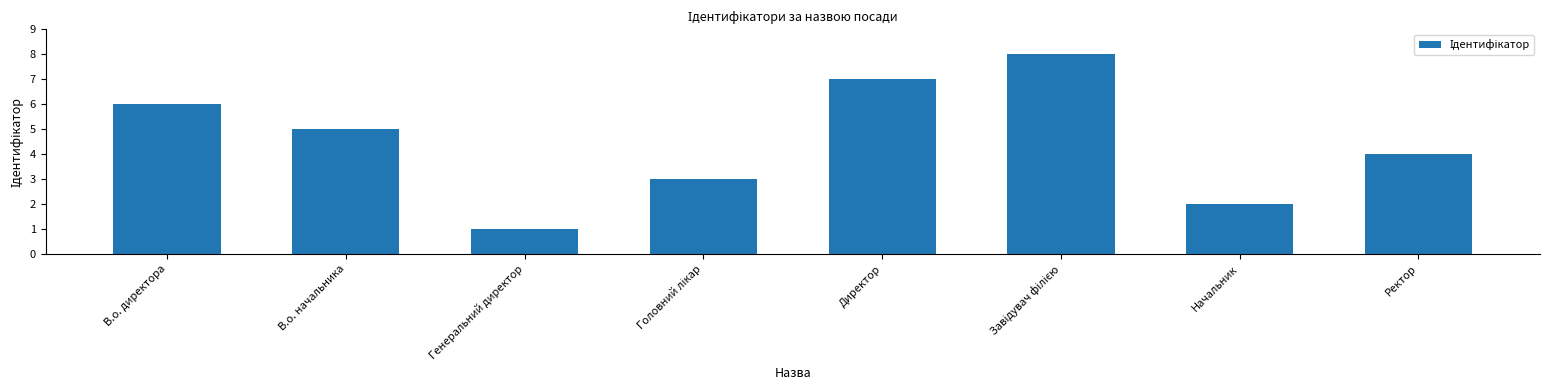

What is the change in value from Начальник to Ректор?

+2